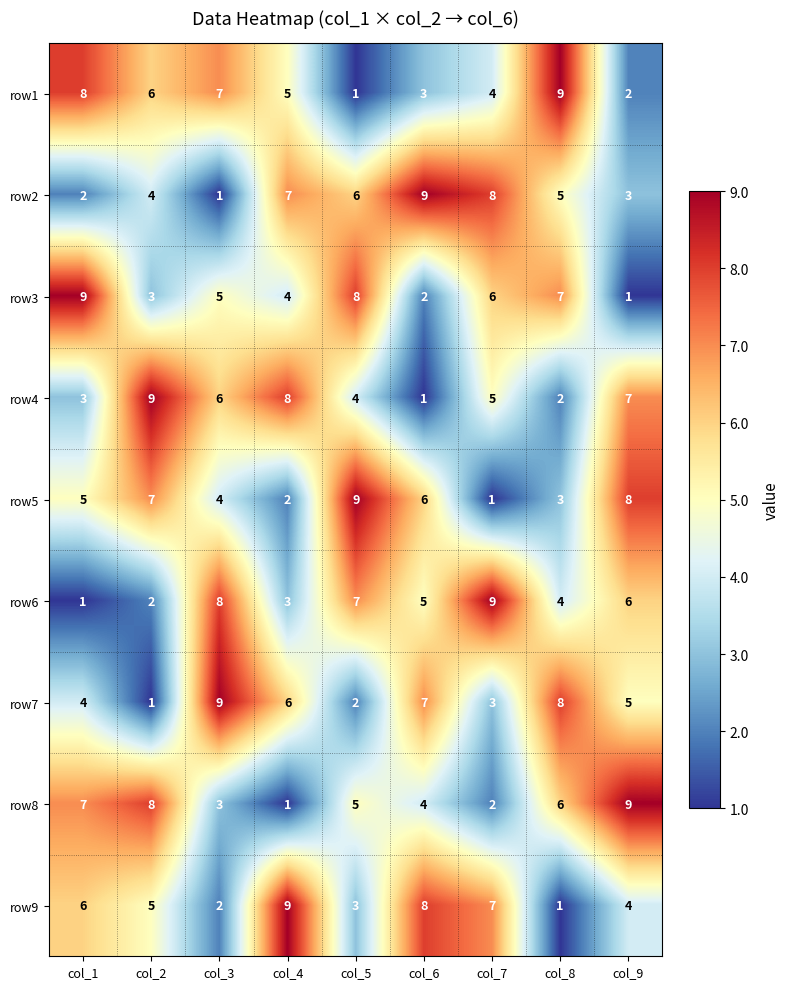

At how many categories does at least one series exceed 3?

9